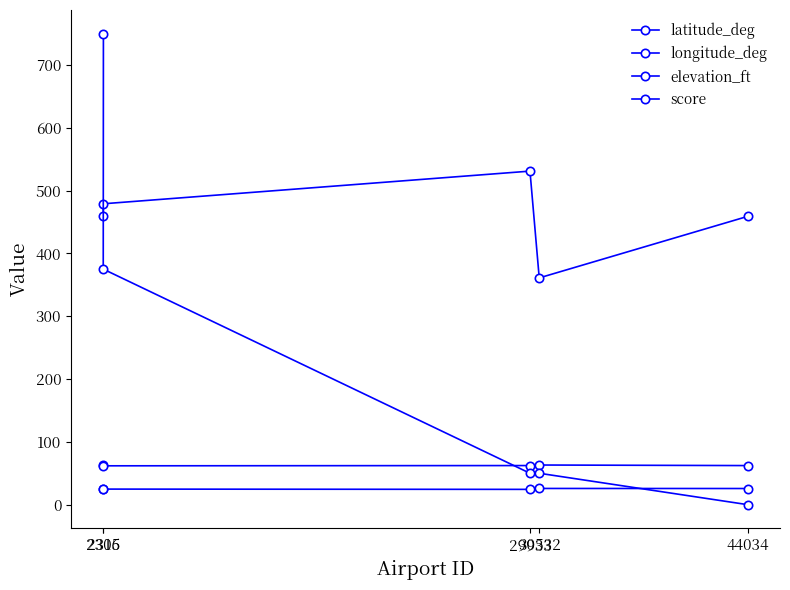

Reading left to right, list all the values displayed in this chart.

latitude_deg: 2316=62.4	2305=61.9	29933=62.3	30532=63.1	44034=62.2
longitude_deg: 2316=25.7	2305=24.8	29933=24.3	30532=25.8	44034=25.7
elevation_ft: 2316=459.0	2305=479.0	29933=531.0	30532=361.0	44034=459.0
score: 2316=750.0	2305=375.0	29933=50.0	30532=50.0	44034=0.0